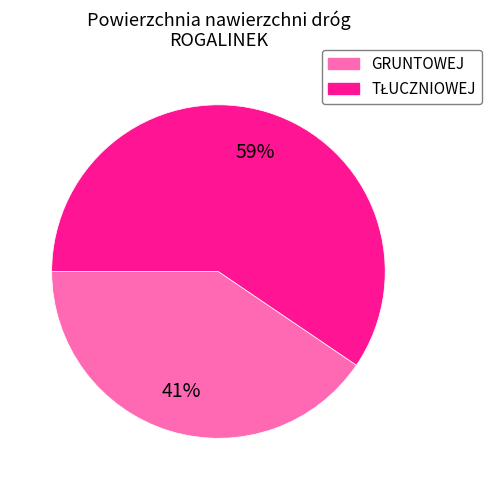

What percentage is the GRUNTOWEJ slice, to the nearest percent?

41%